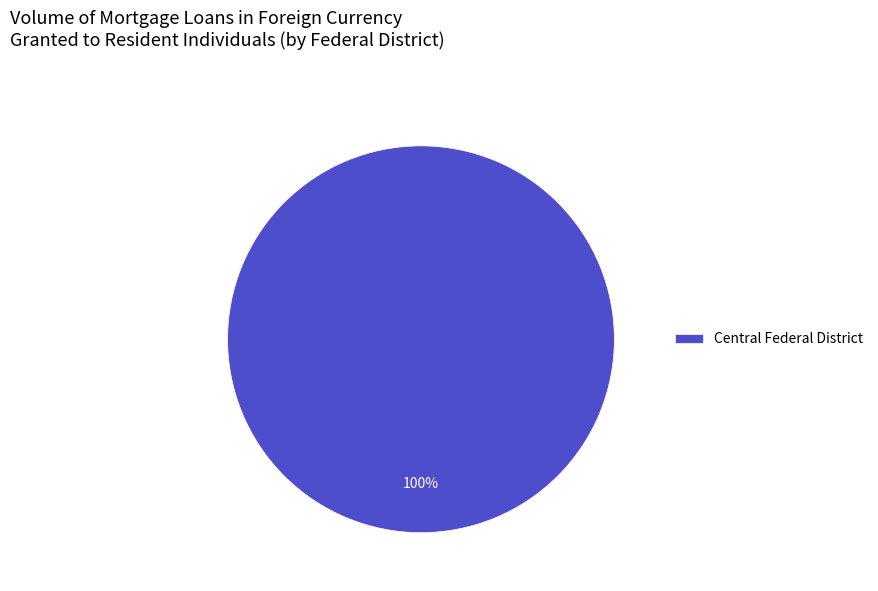

What is the majority slice?

Central Federal District